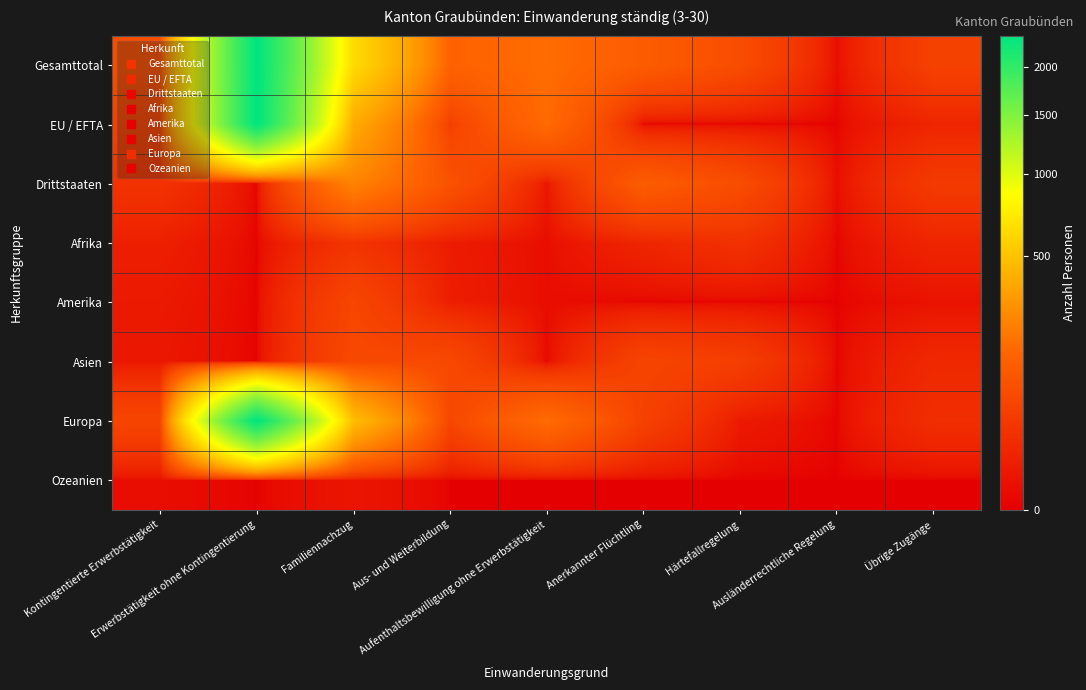

Reading left to right, extract all data points from this chart.

Gesamttotal: Kontingentierte Erwerbstätigkeit=77	Erwerbstätigkeit ohne Kontingentierung=2375	Familiennachzug=626	Aus- und Weiterbildung=139	Aufenthaltsbewilligung ohne Erwerbstätigkeit=170	Anerkannter Flüchtling=119	Härtefallregelung=75	Ausländerrechtliche Regelung=1	Übrige Zugänge=50
EU / EFTA: Kontingentierte Erwerbstätigkeit=50	Erwerbstätigkeit ohne Kontingentierung=2375	Familiennachzug=389	Aus- und Weiterbildung=49	Aufenthaltsbewilligung ohne Erwerbstätigkeit=166	Anerkannter Flüchtling=0	Härtefallregelung=0	Ausländerrechtliche Regelung=0	Übrige Zugänge=12
Drittstaaten: Kontingentierte Erwerbstätigkeit=27	Erwerbstätigkeit ohne Kontingentierung=0	Familiennachzug=237	Aus- und Weiterbildung=90	Aufenthaltsbewilligung ohne Erwerbstätigkeit=4	Anerkannter Flüchtling=119	Härtefallregelung=75	Ausländerrechtliche Regelung=1	Übrige Zugänge=38
Afrika: Kontingentierte Erwerbstätigkeit=8	Erwerbstätigkeit ohne Kontingentierung=0	Familiennachzug=28	Aus- und Weiterbildung=6	Aufenthaltsbewilligung ohne Erwerbstätigkeit=1	Anerkannter Flüchtling=12	Härtefallregelung=25	Ausländerrechtliche Regelung=0	Übrige Zugänge=12
Amerika: Kontingentierte Erwerbstätigkeit=5	Erwerbstätigkeit ohne Kontingentierung=0	Familiennachzug=60	Aus- und Weiterbildung=7	Aufenthaltsbewilligung ohne Erwerbstätigkeit=1	Anerkannter Flüchtling=0	Härtefallregelung=0	Ausländerrechtliche Regelung=0	Übrige Zugänge=2
Asien: Kontingentierte Erwerbstätigkeit=4	Erwerbstätigkeit ohne Kontingentierung=0	Familiennachzug=66	Aus- und Weiterbildung=66	Aufenthaltsbewilligung ohne Erwerbstätigkeit=0	Anerkannter Flüchtling=57	Härtefallregelung=45	Ausländerrechtliche Regelung=0	Übrige Zugänge=15
Europa: Kontingentierte Erwerbstätigkeit=59	Erwerbstätigkeit ohne Kontingentierung=2375	Familiennachzug=469	Aus- und Weiterbildung=60	Aufenthaltsbewilligung ohne Erwerbstätigkeit=168	Anerkannter Flüchtling=50	Härtefallregelung=5	Ausländerrechtliche Regelung=0	Übrige Zugänge=21
Ozeanien: Kontingentierte Erwerbstätigkeit=1	Erwerbstätigkeit ohne Kontingentierung=0	Familiennachzug=3	Aus- und Weiterbildung=0	Aufenthaltsbewilligung ohne Erwerbstätigkeit=0	Anerkannter Flüchtling=0	Härtefallregelung=0	Ausländerrechtliche Regelung=0	Übrige Zugänge=0